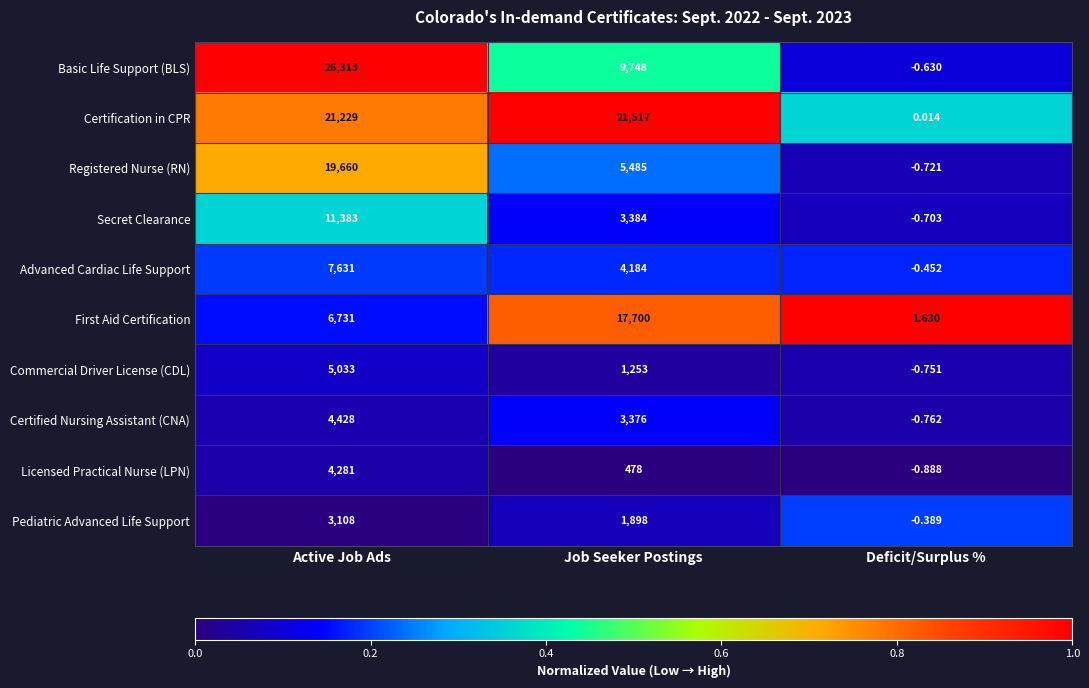

Rank the categories by First Aid Certification value from highest to lowest.

Job Seeker Postings, Active Job Ads, Deficit/Surplus %